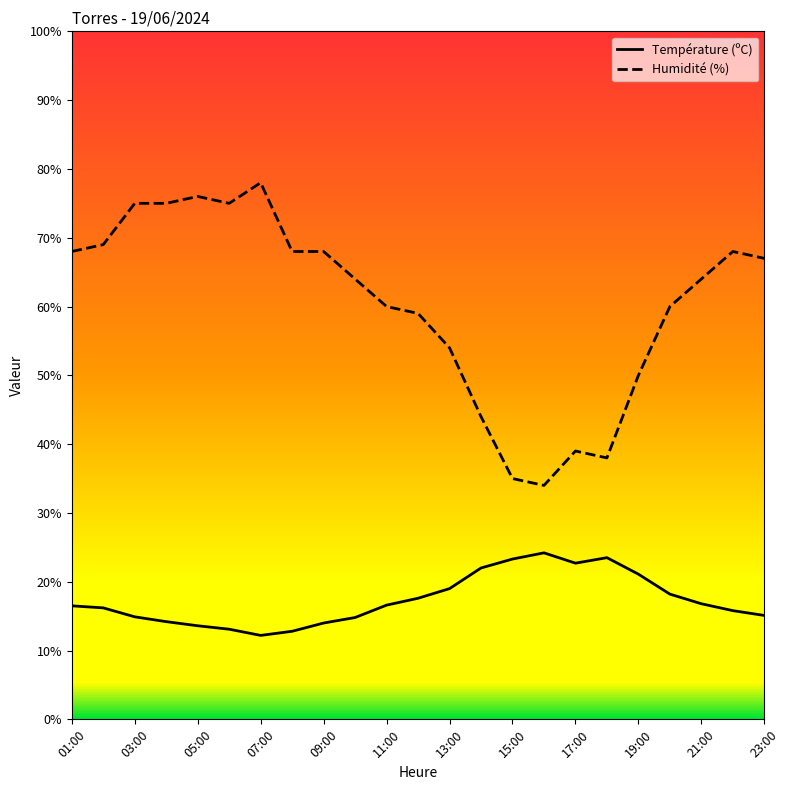

What is the difference between the maximum and minimum values in the Température (ºC) series?

12.0